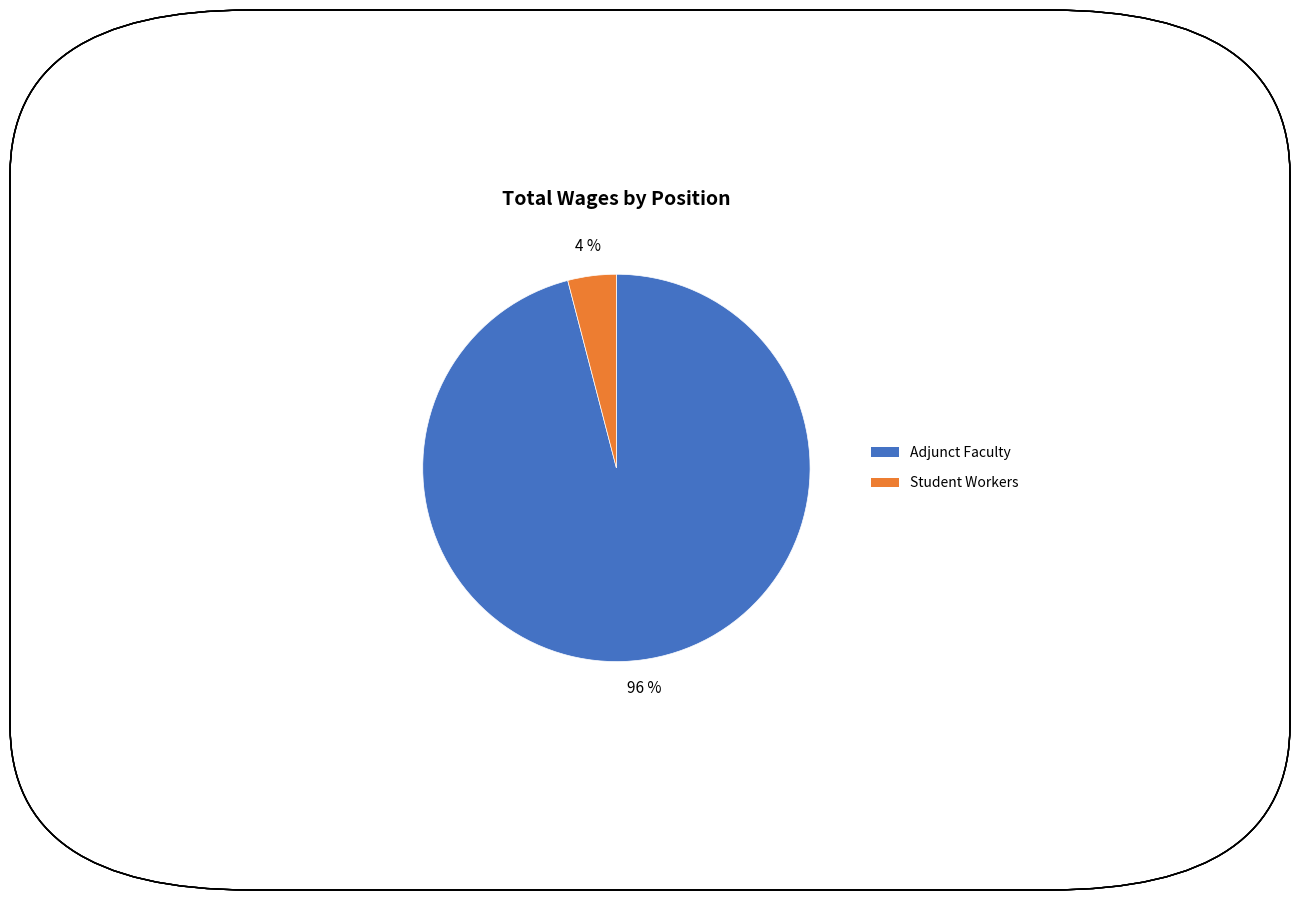

Is there any slice that represents more than half of the pie?

Yes